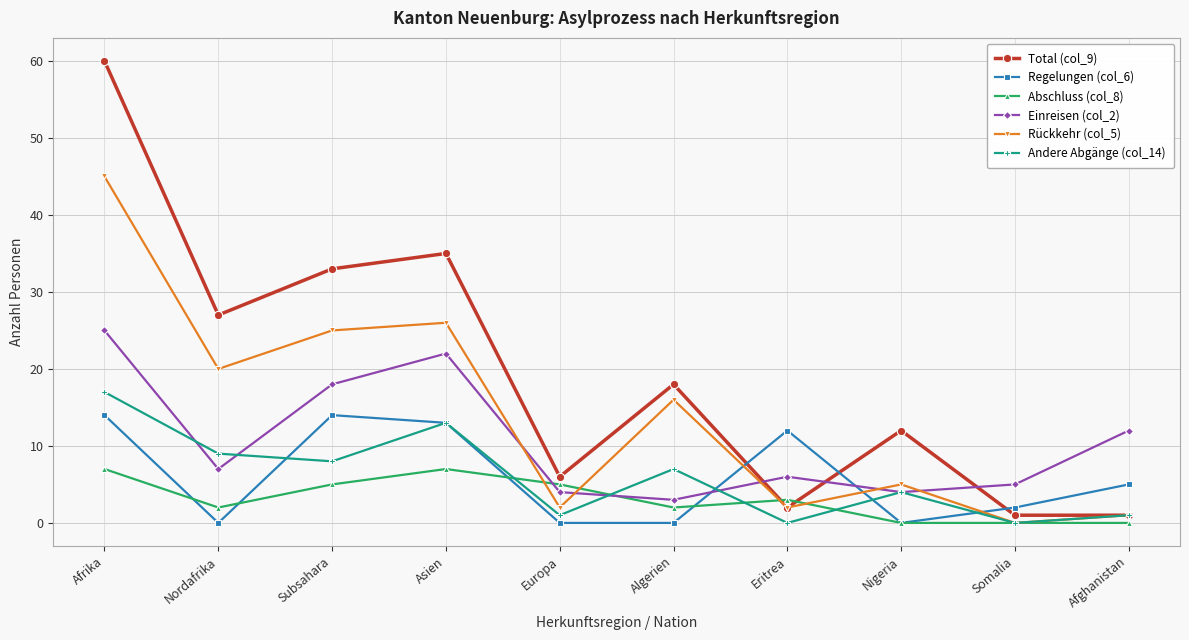

Rank the series by their maximum value, from lowest to highest.

Abschluss (col_8), Regelungen (col_6), Andere Abgänge (col_14), Einreisen (col_2), Rückkehr (col_5), Total (col_9)